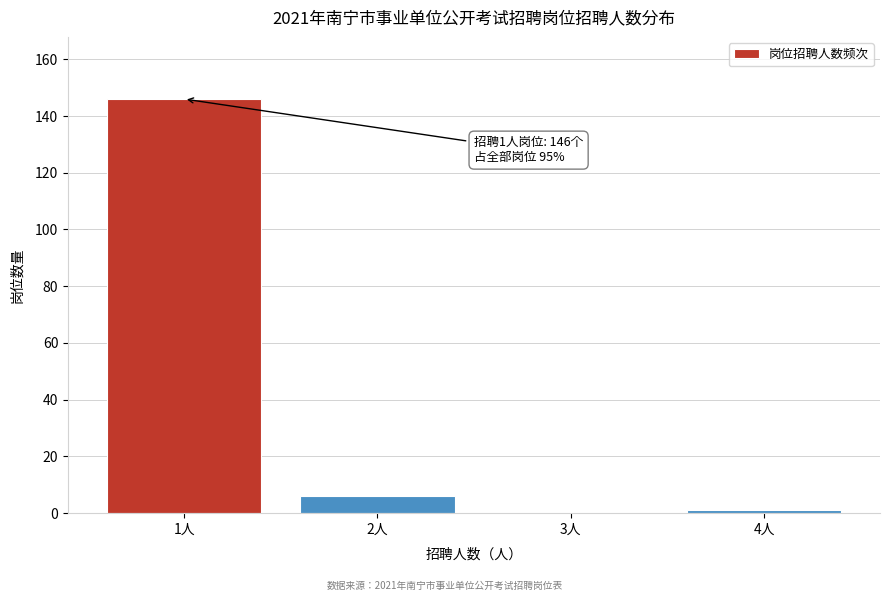

Reading right to left, list all the values displayed in this chart.

4人=1	3人=0	2人=6	1人=146